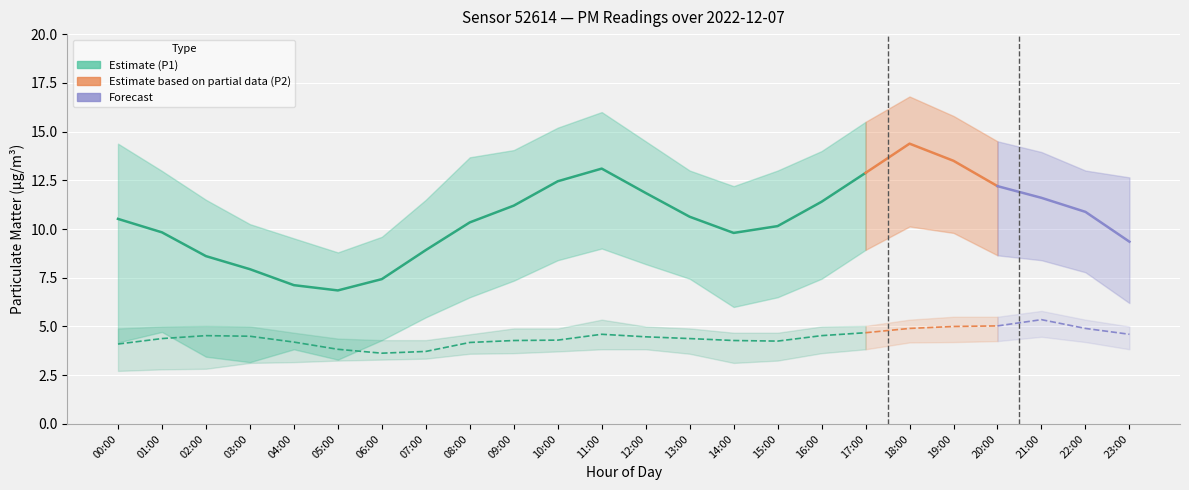

In P1, how many points are higher than both neighbors (excluding endpoints)?

2